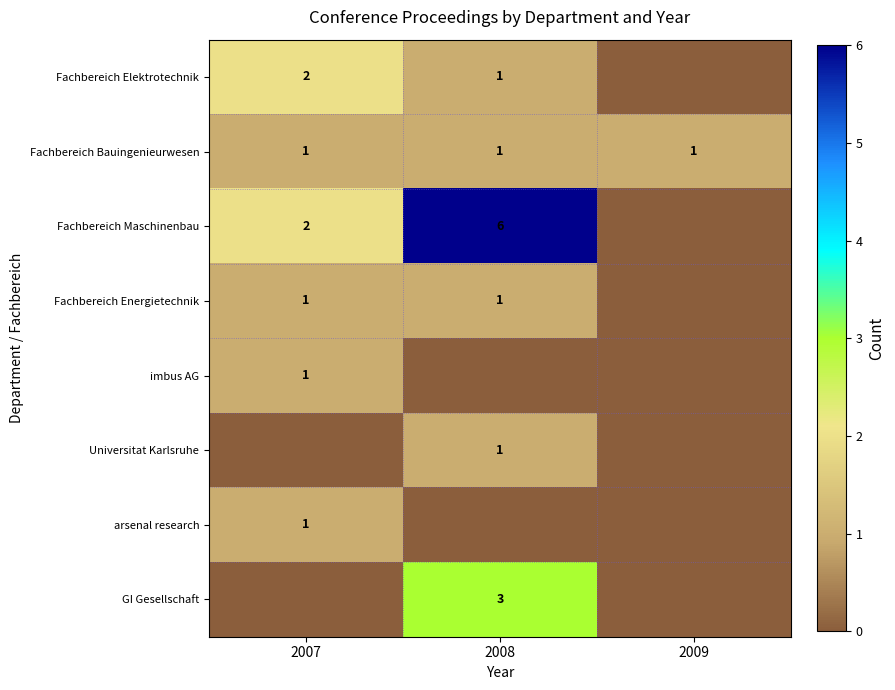

True or false: Fachbereich Elektrotechnik has a value of 2 at 2007.

True